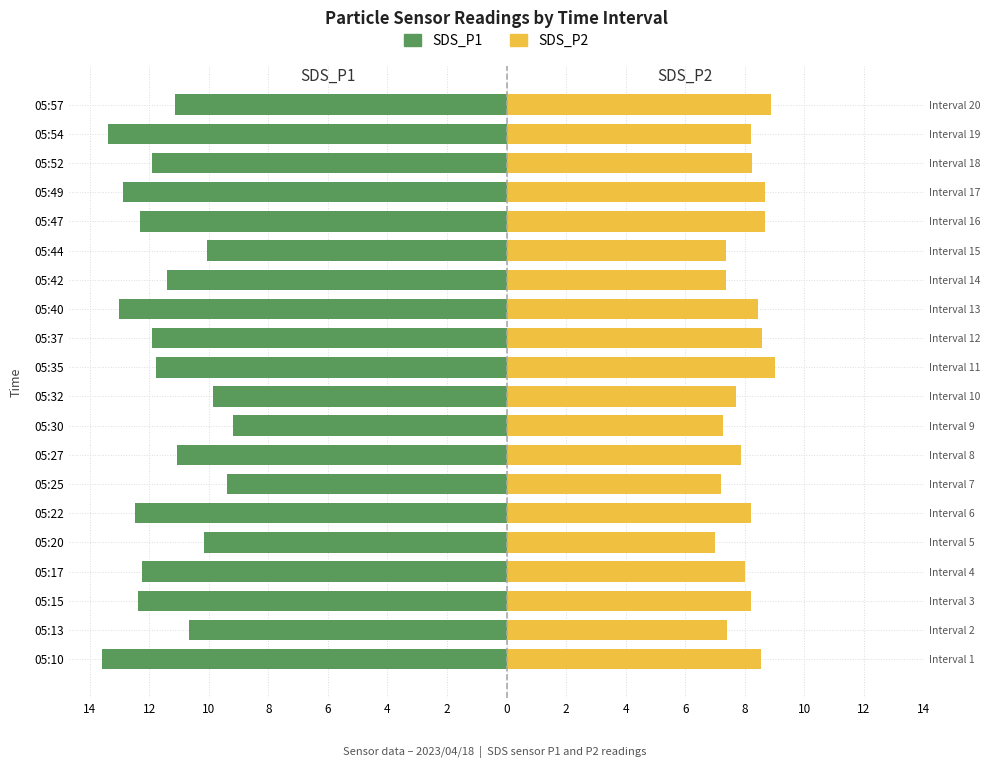

Reading left to right, transcribe all the data shown in this chart.

SDS_P1: -13.6	-10.7	-12.4	-12.2	-10.2	-12.5	-9.4	-11.1	-9.2	-9.9	-11.8	-11.9	-13.0	-11.4	-10.1	-12.3	-12.9	-11.9	-13.4	-11.1
SDS_P2: 8.5	7.4	8.2	8.0	7.0	8.2	7.2	7.9	7.3	7.7	9.0	8.6	8.4	7.4	7.4	8.7	8.7	8.2	8.2	8.9